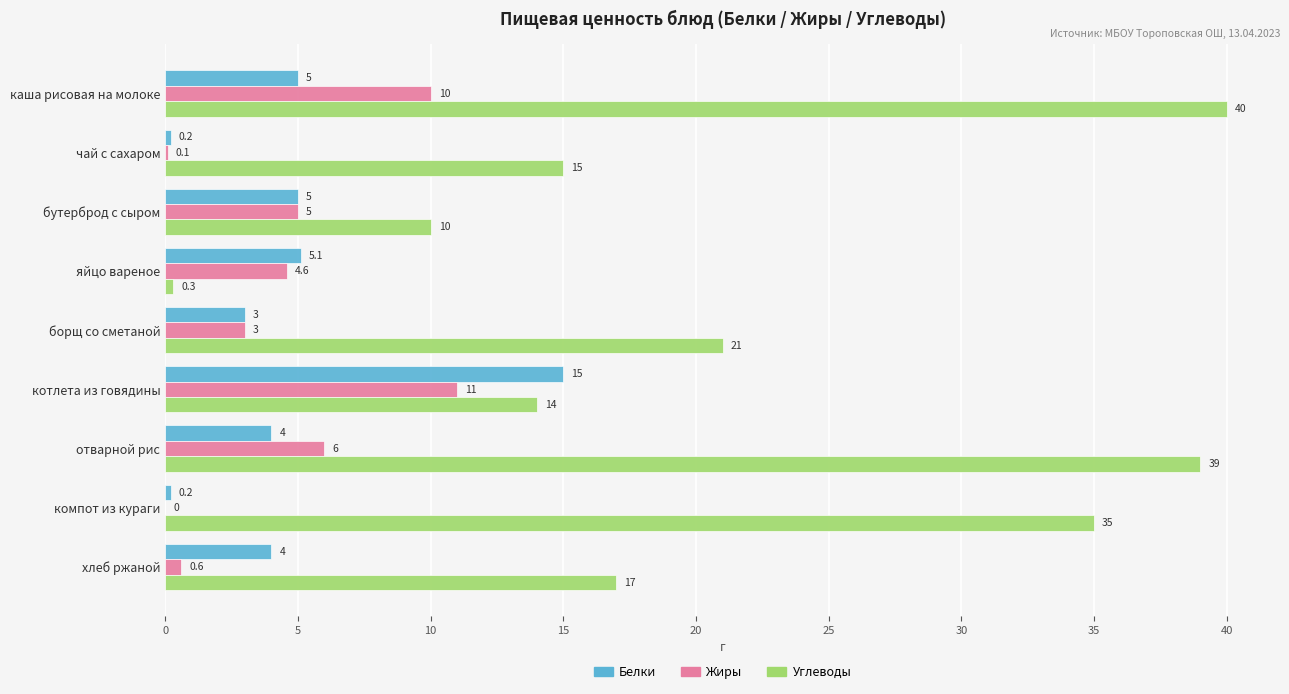

At which category is the sum across all series the highest?

каша рисовая на молоке